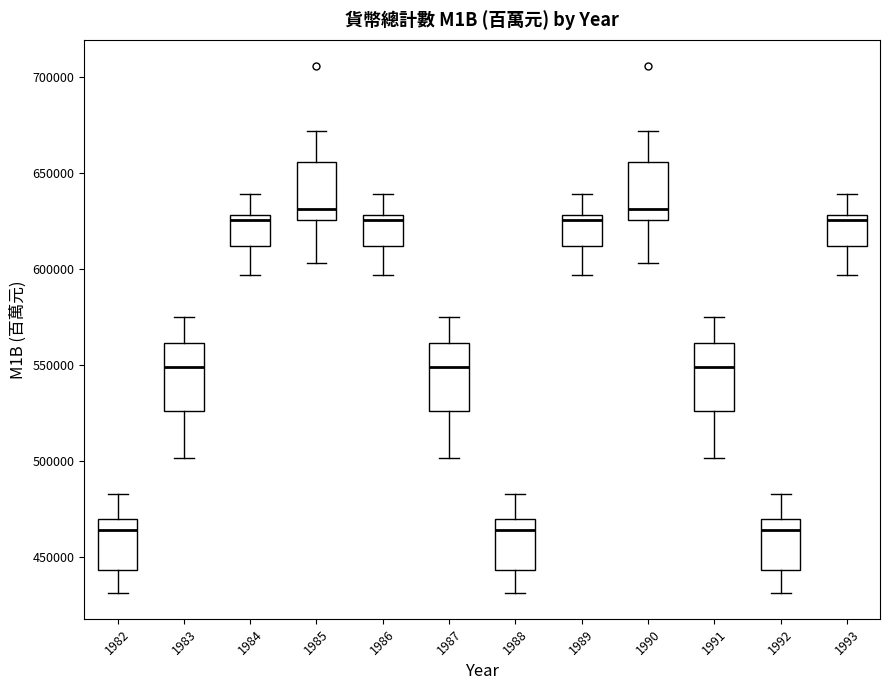

Reading left to right, read every box against the y-axis: the position of its median line, the range the box covers, and the ends of its whiskers. The values are not printed on the chart, so give them approximately, as read against the axis.

1982: median 465000, box 445000 to 470000, whiskers 430000 to 485000
1983: median 550000, box 525000 to 560000, whiskers 500000 to 575000
1984: median 625000, box 610000 to 630000, whiskers 595000 to 640000
1985: median 630000, box 625000 to 655000, whiskers 605000 to 670000
1986: median 625000, box 610000 to 630000, whiskers 595000 to 640000
1987: median 550000, box 525000 to 560000, whiskers 500000 to 575000
1988: median 465000, box 445000 to 470000, whiskers 430000 to 485000
1989: median 625000, box 610000 to 630000, whiskers 595000 to 640000
1990: median 630000, box 625000 to 655000, whiskers 605000 to 670000
1991: median 550000, box 525000 to 560000, whiskers 500000 to 575000
1992: median 465000, box 445000 to 470000, whiskers 430000 to 485000
1993: median 625000, box 610000 to 630000, whiskers 595000 to 640000